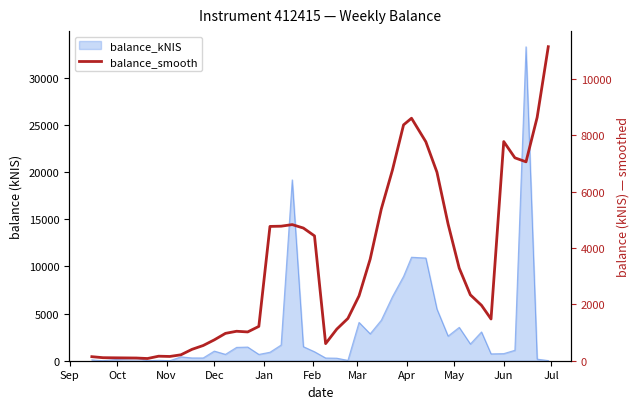

How many points are lower than both their immediate neighbors (excluding endpoints)?

6